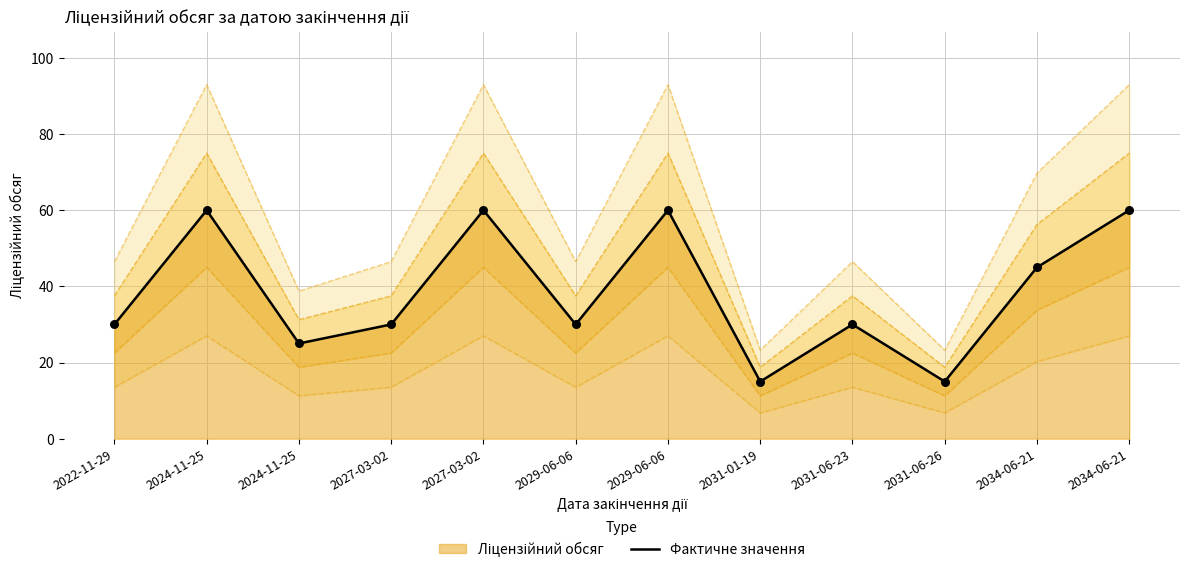

Which has a higher value, 2034-06-21 or 2031-01-19?

2034-06-21